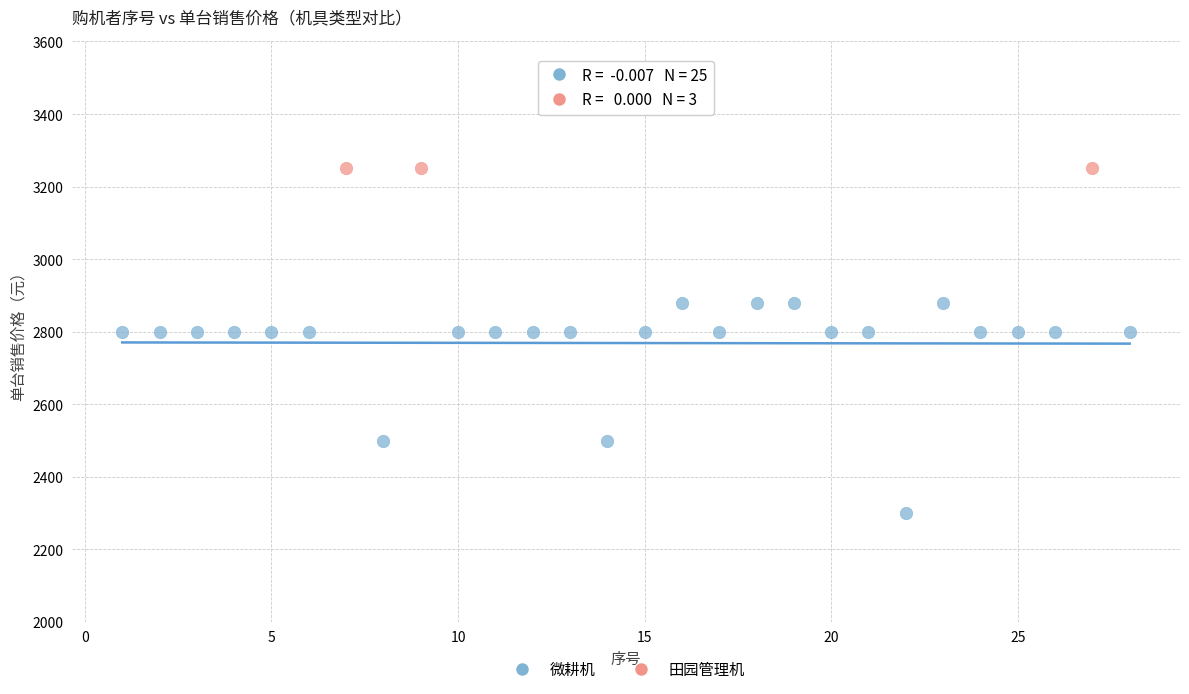

Which series contains the lowest Y value?

微耕机